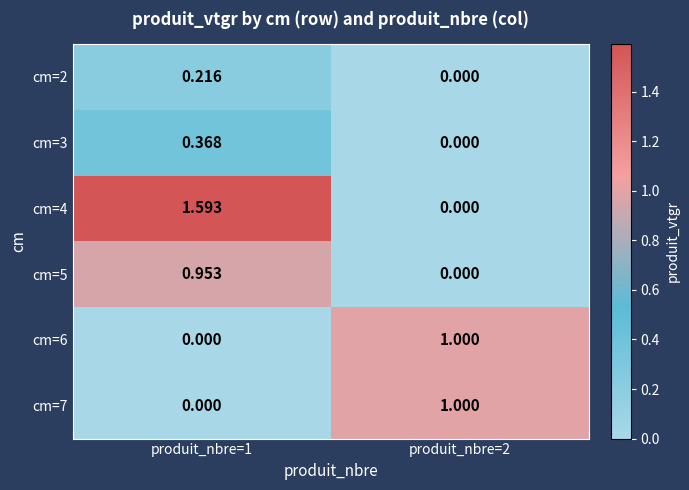

Is the value of cm=6 at produit_nbre=1 greater than the value of cm=7 at produit_nbre=2?

No